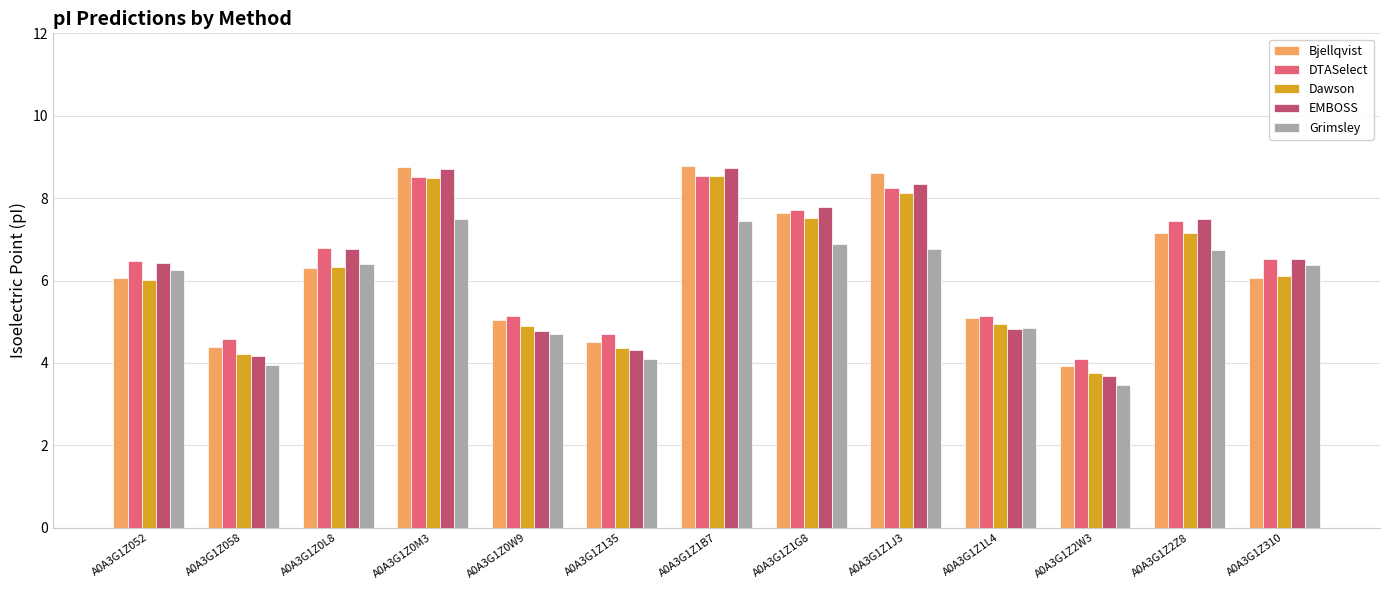

What is the greatest value displayed?

8.8